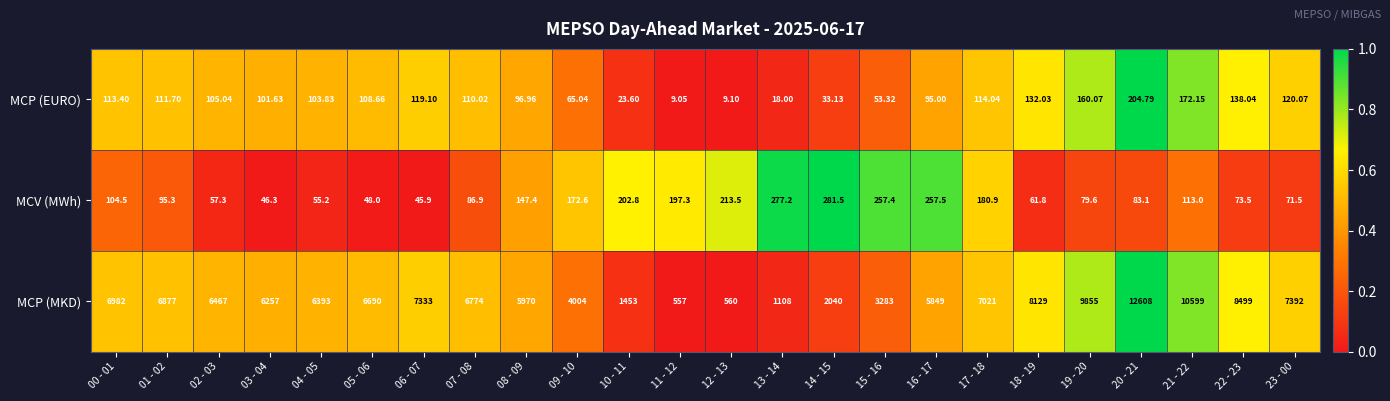

Which series changed the most between 19 - 20 and 21 - 22?

MCP (MKD)